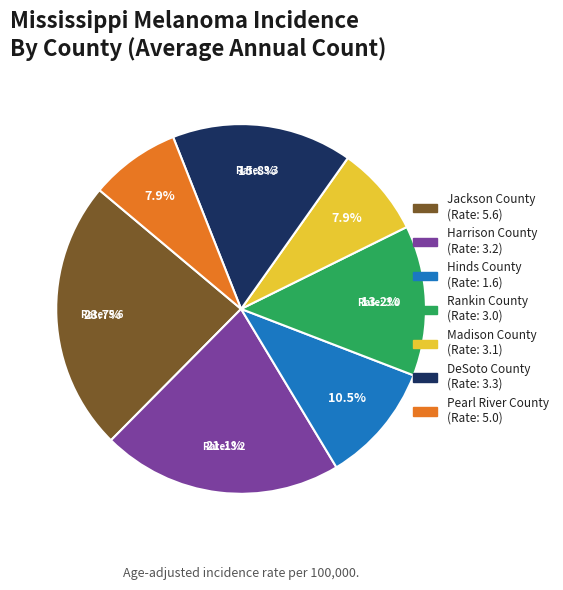

What portion of the pie excludes Hinds County?

89.5%